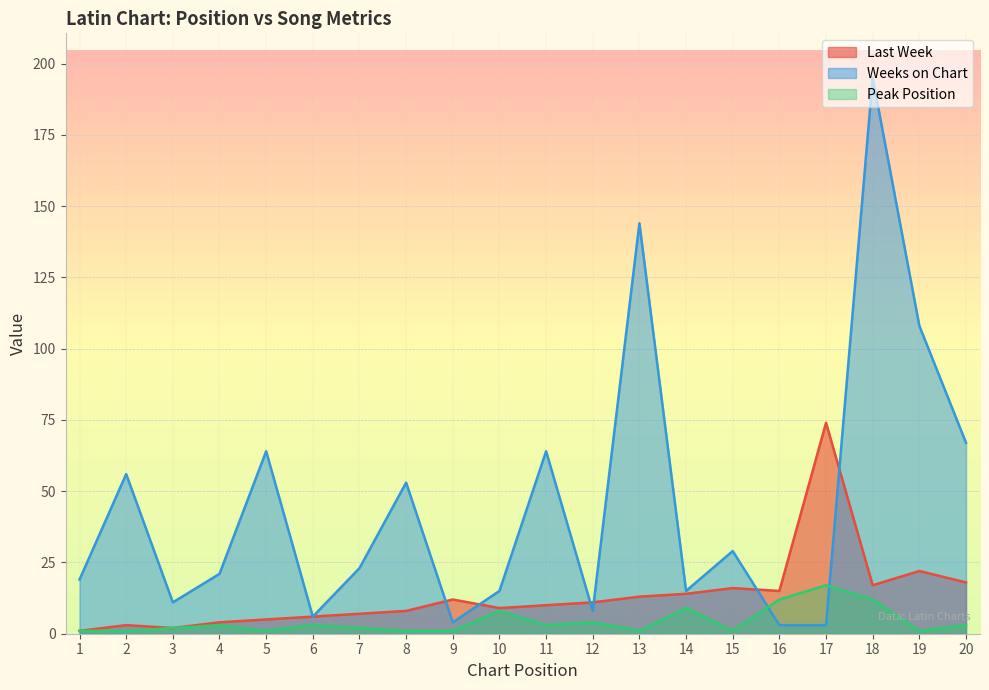

Reading left to right, what are all the values shown in this chart?

Last Week: 1	3	2	4	5	6	7	8	12	9	10	11	13	14	16	15	74	17	22	18
Weeks on Chart: 19	56	11	21	64	6	23	53	4	15	64	8	144	15	29	3	3	195	108	67
Peak Position: 1	1	2	3	1	3	2	1	1	8	3	4	1	9	1	12	17	12	1	3